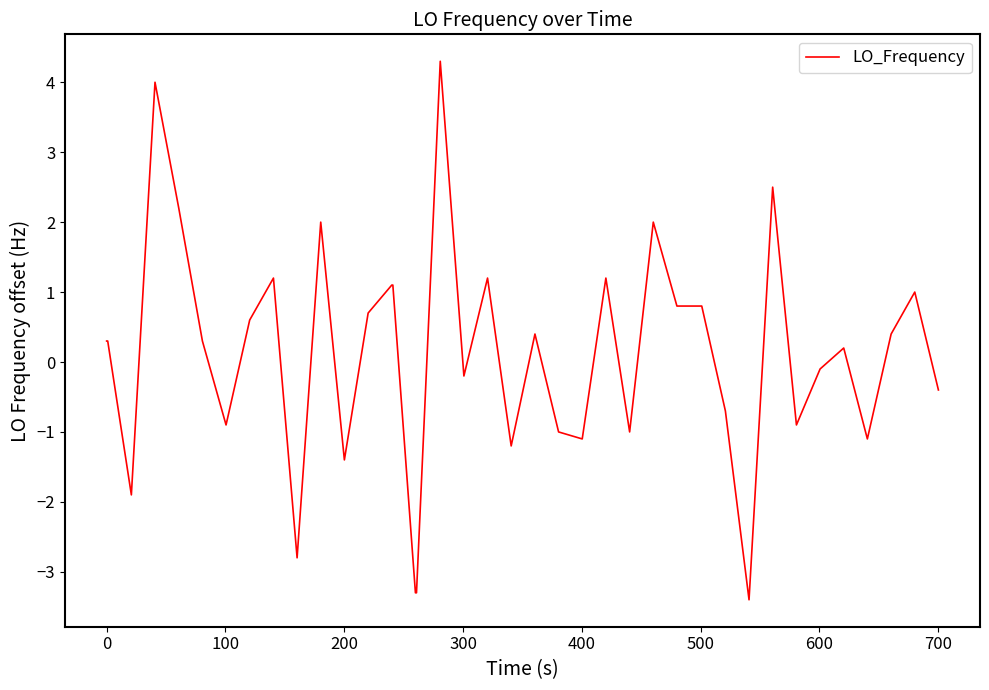

What is the greatest value displayed?

4.3